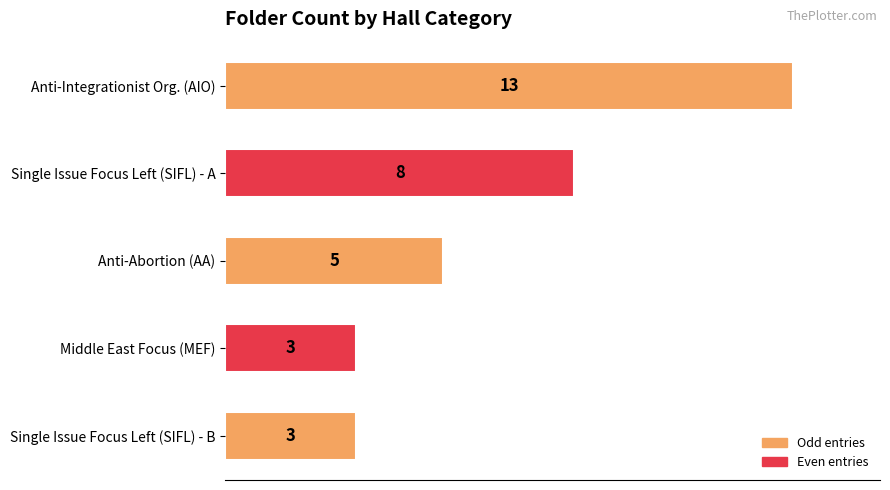

What is the greatest value displayed?

13